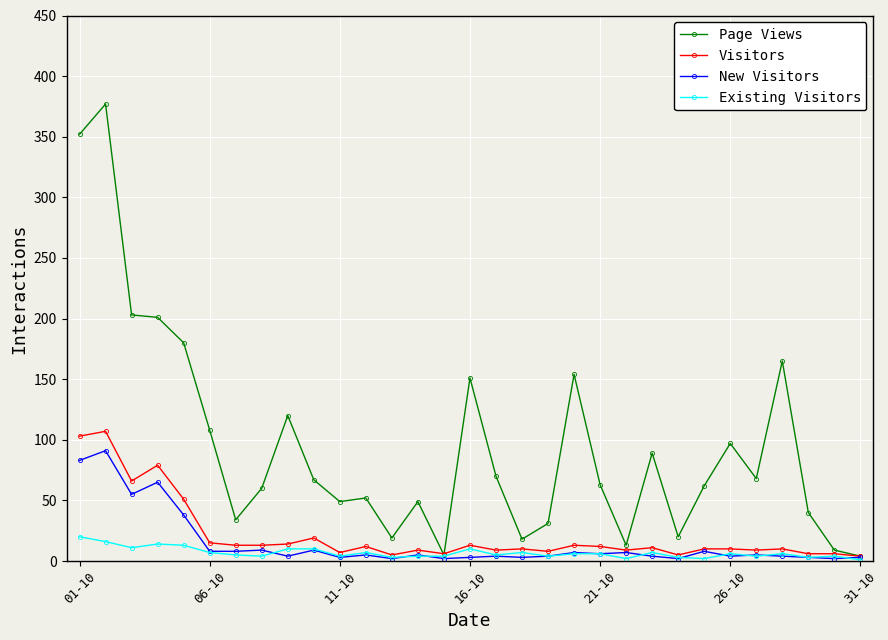

What is the highest value of the Existing Visitors series?

20